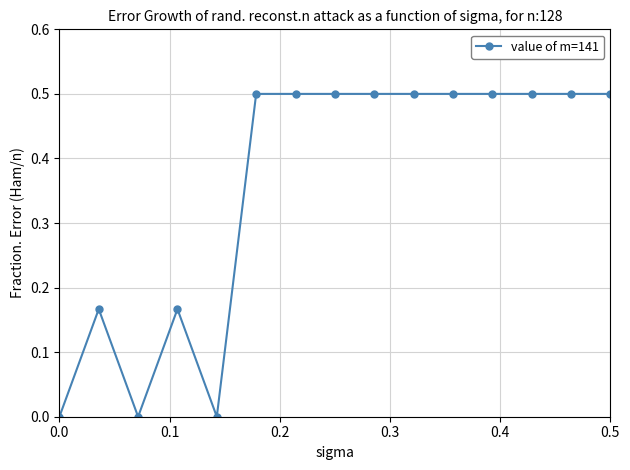

What is the average value?

0.4